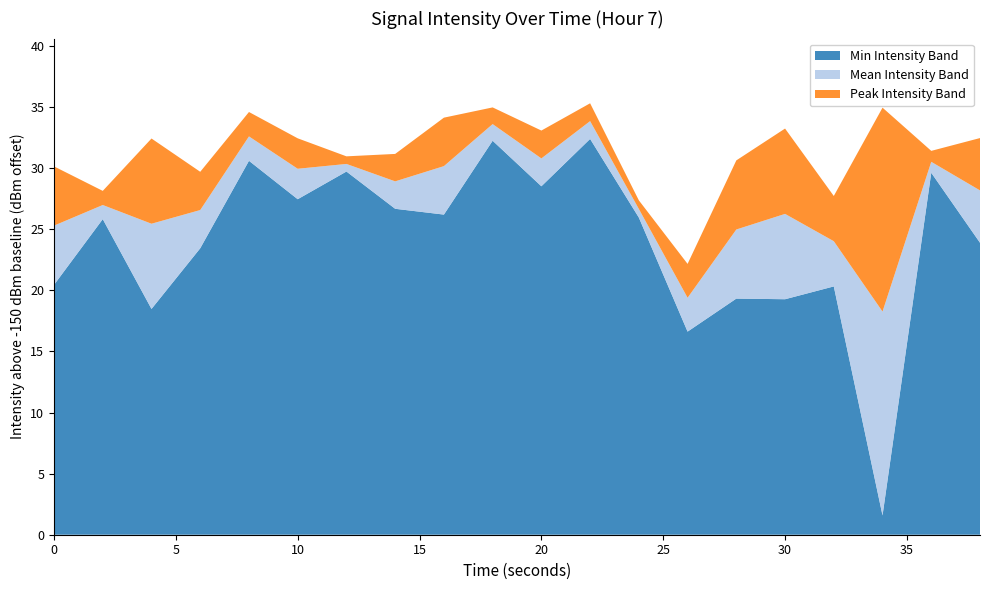

Does the chart have visible grid lines?

No